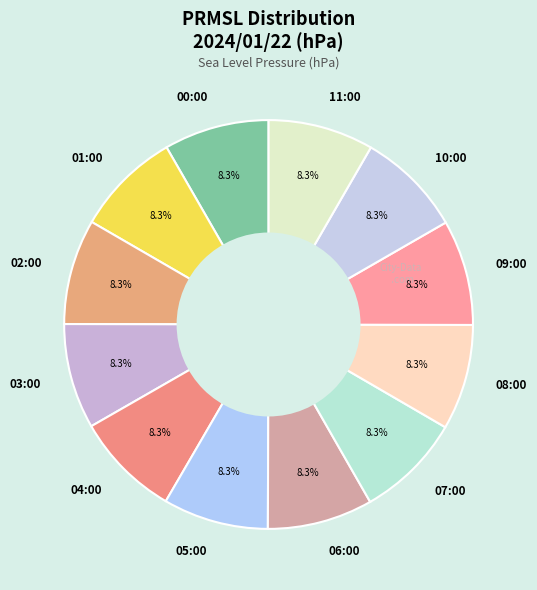

To the nearest percent, what portion does 03:00 represent?

8%